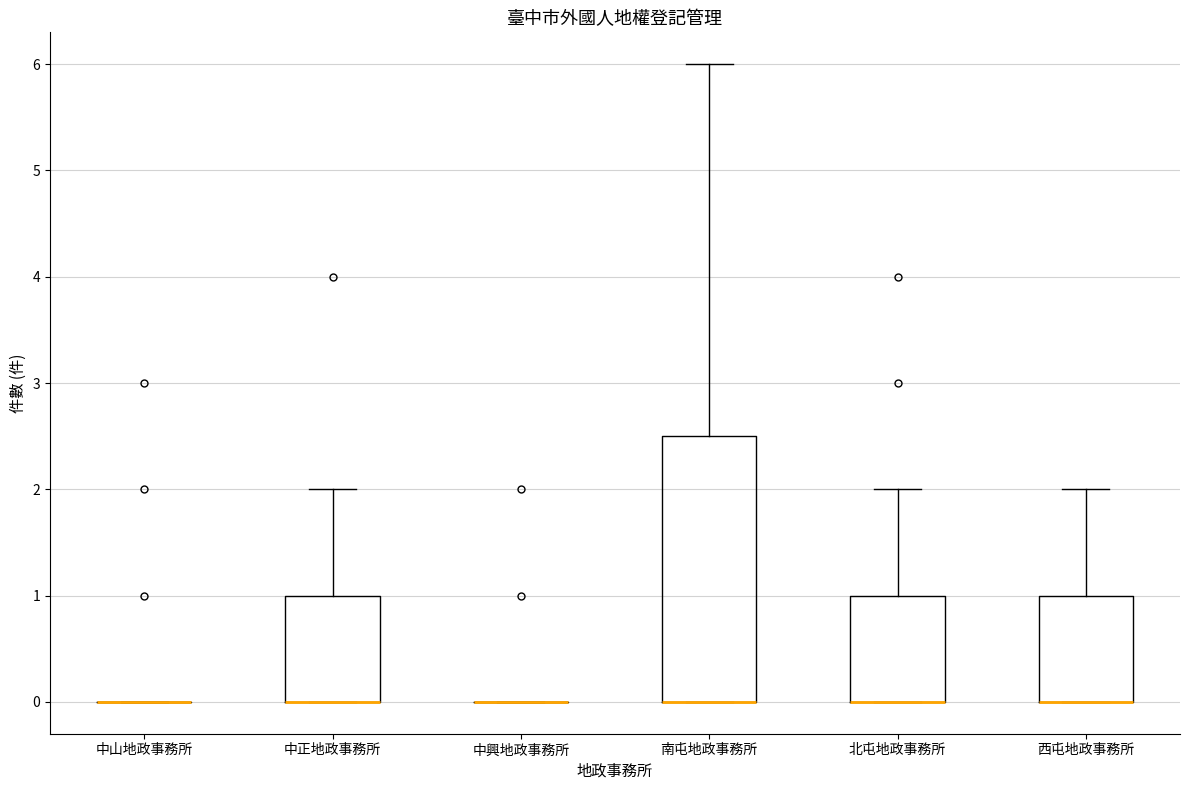

Reading left to right, read every box against the y-axis: the position of its median line, the range the box covers, and the ends of its whiskers. The values are not printed on the chart, so give them approximately, as read against the axis.

中山地政事務所: box collapsed to a line at 0.0, whiskers 0.0 to 0.0
中正地政事務所: median 0.0 (drawn on the box's lower edge), box 0.0 to 1.0, whiskers 0.0 to 2.0
中興地政事務所: box collapsed to a line at 0.0, whiskers 0.0 to 0.0
南屯地政事務所: median 0.0 (drawn on the box's lower edge), box 0.0 to 2.5, whiskers 0.0 to 6.0
北屯地政事務所: median 0.0 (drawn on the box's lower edge), box 0.0 to 1.0, whiskers 0.0 to 2.0
西屯地政事務所: median 0.0 (drawn on the box's lower edge), box 0.0 to 1.0, whiskers 0.0 to 2.0